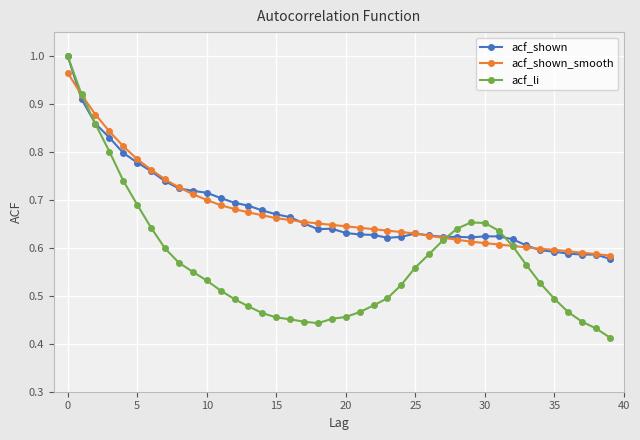

True or false: acf_shown has more than 0 interior local peaks.

True